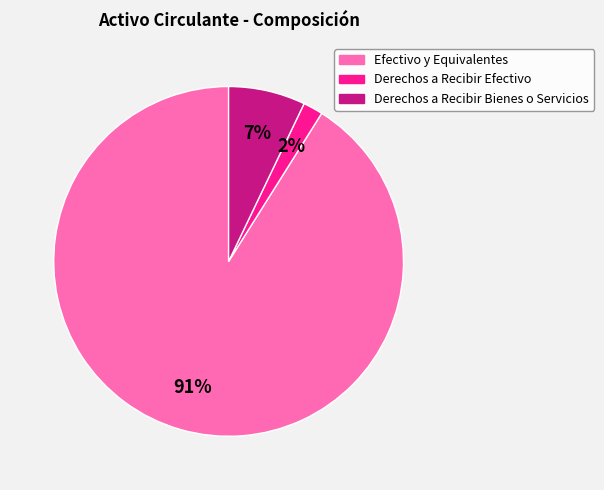

Approximately how many times larger is the value at Derechos a Recibir Bienes o Servicios compared to Efectivo y Equivalentes?

0.1